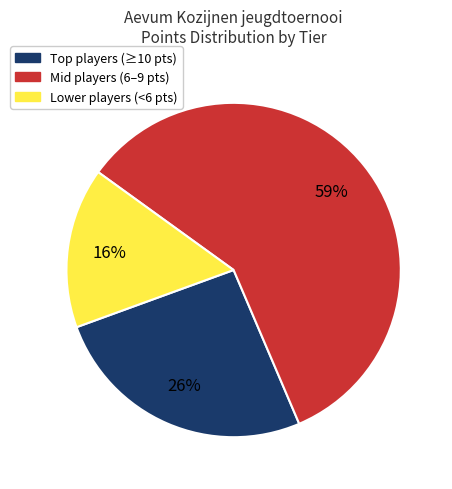

What is the majority slice?

Mid players (6–9 pts)